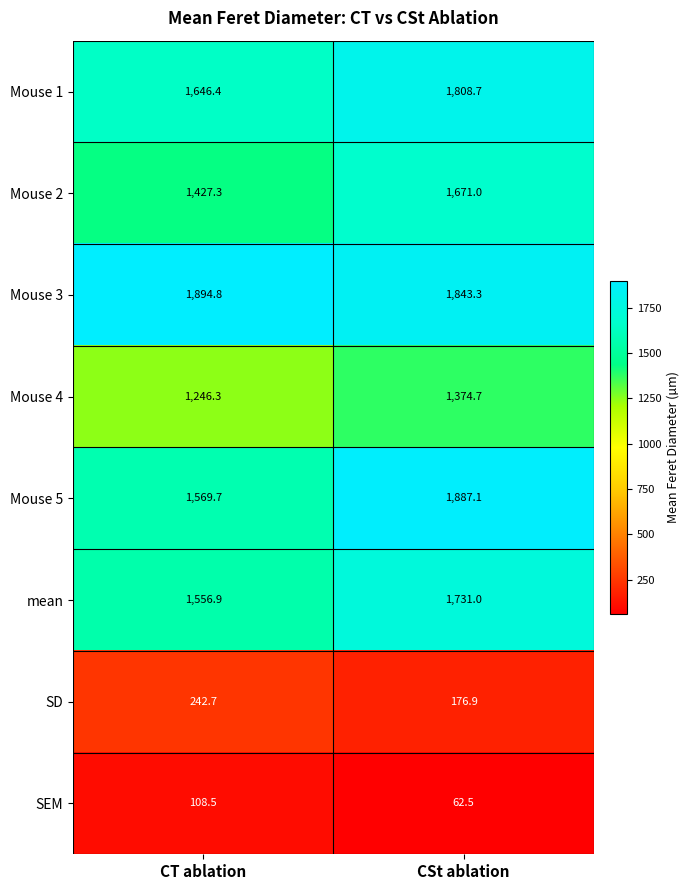

Is it true that Mouse 3 equals 2762.2 at CT ablation?

False